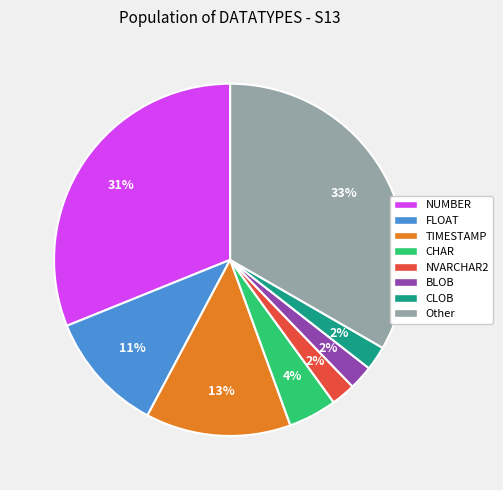

Which slice is the largest?

Other